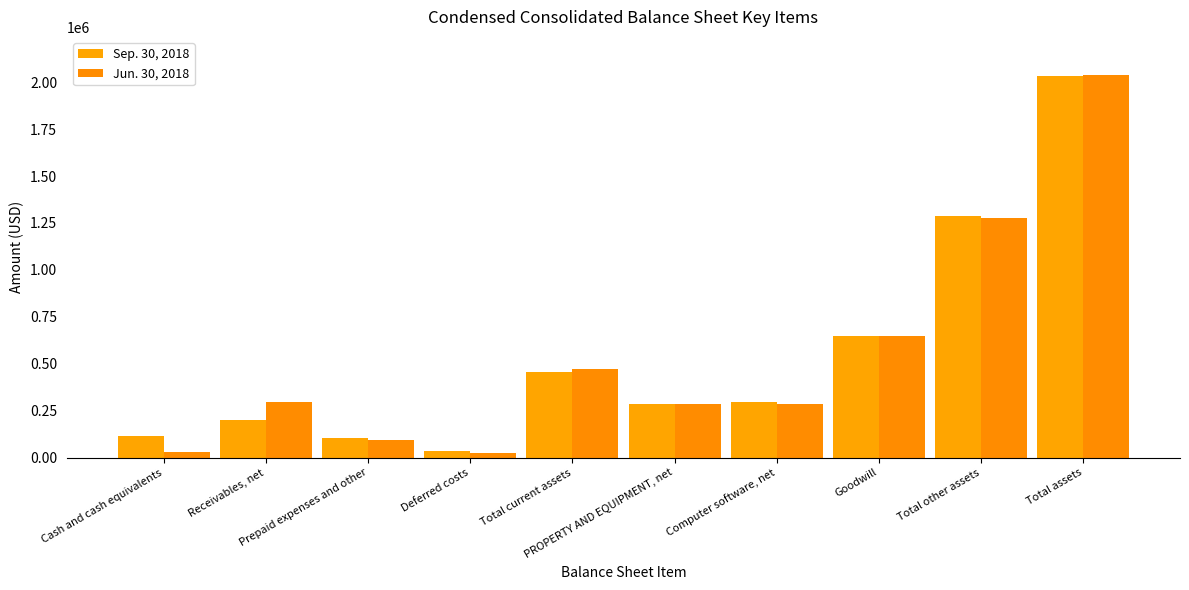

List the series in order of their overall mean, lowest first.

Jun. 30, 2018, Sep. 30, 2018